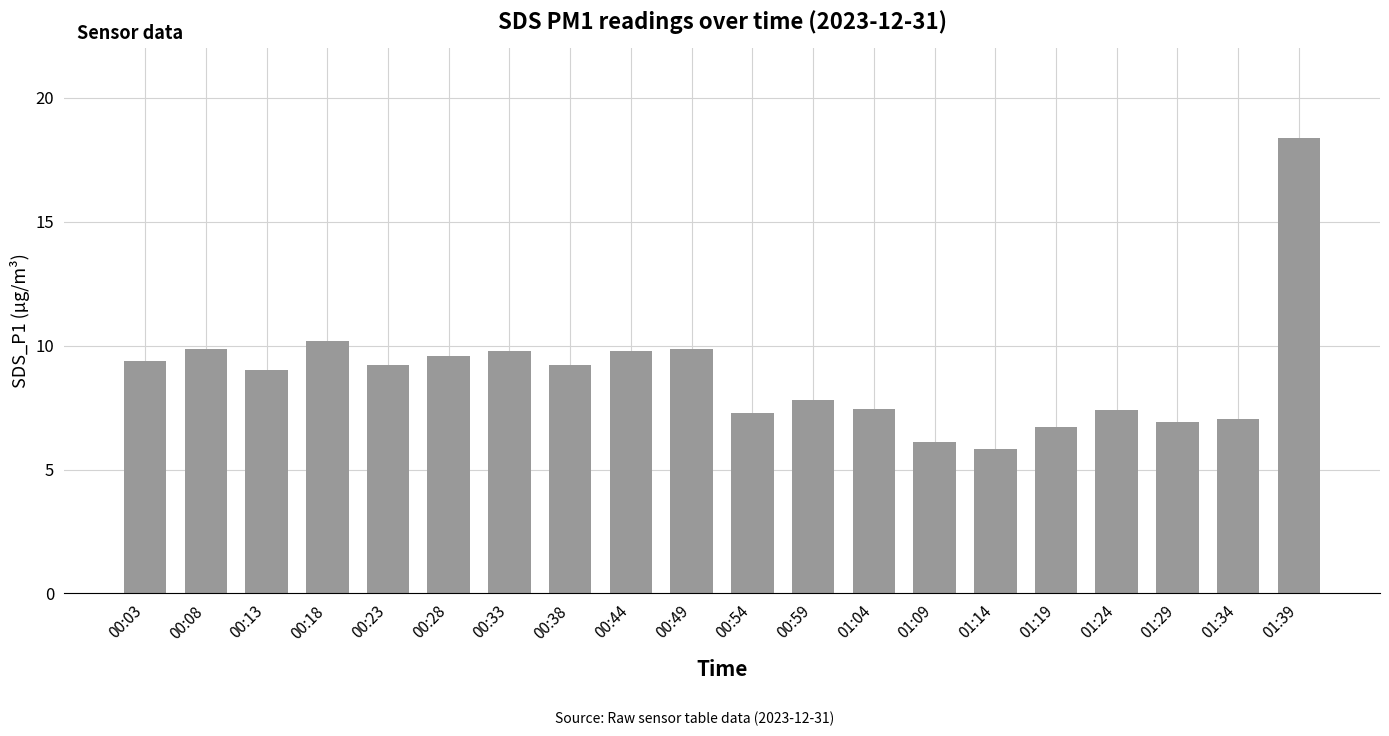

What is the greatest value displayed?

18.4